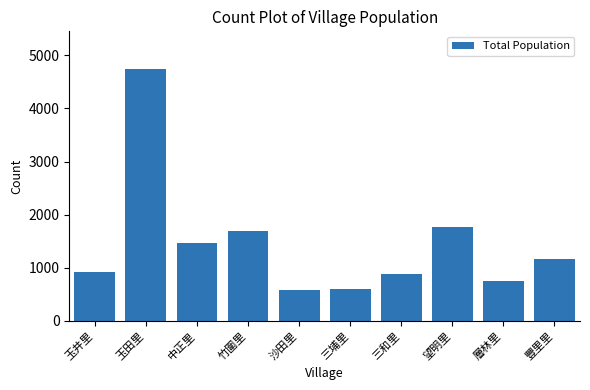

The value at 中正里 is 927. True or false?

False